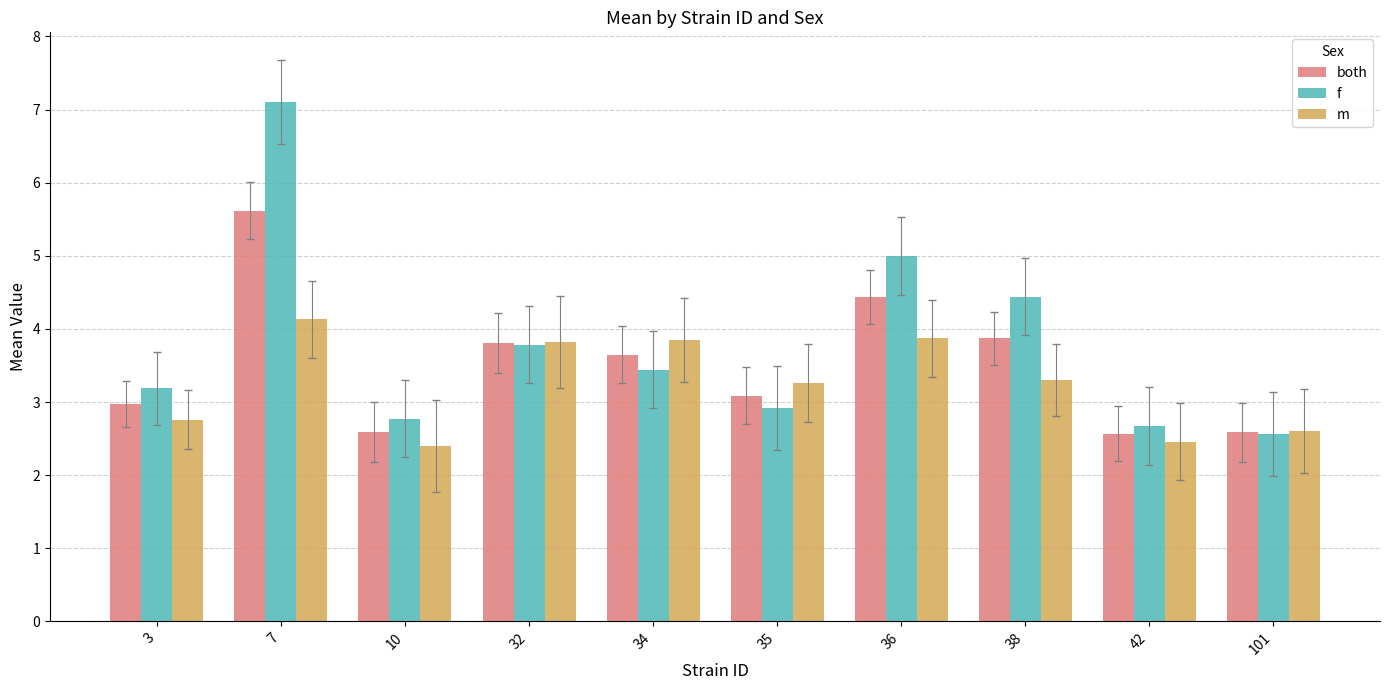

The both series shows 2.6 at 42. True or false?

True